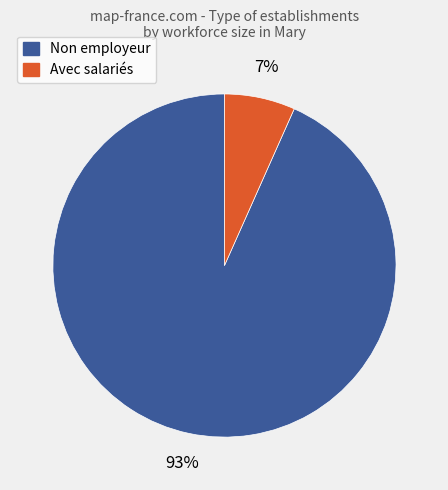

To the nearest percent, what is the average slice percentage?

50%